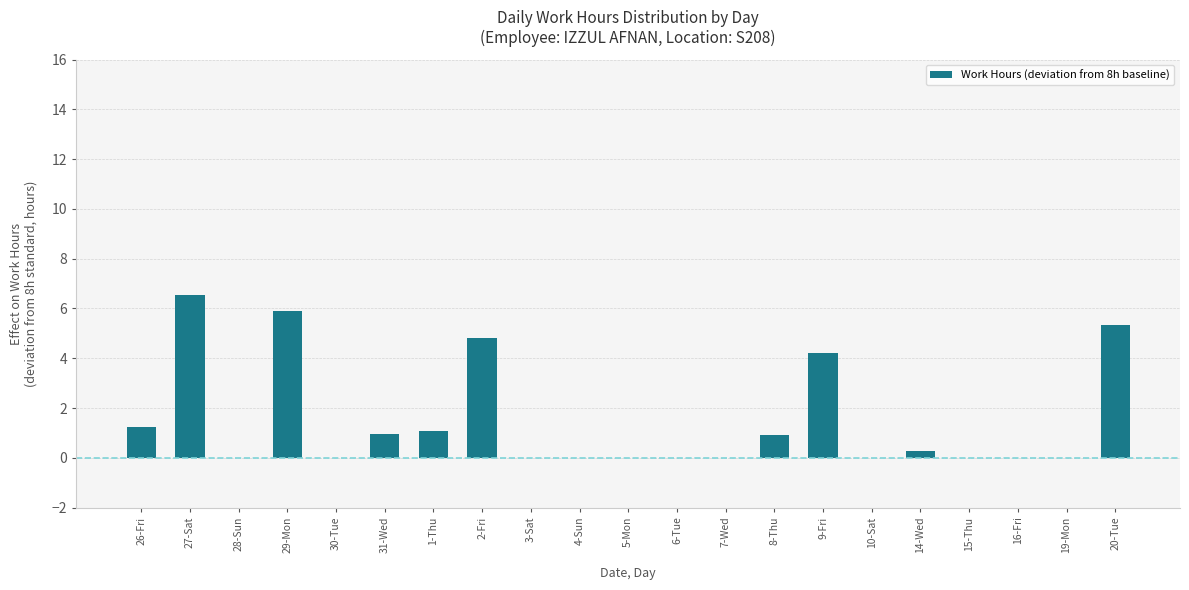

Between 1-Thu and 5-Mon, which is larger?

1-Thu